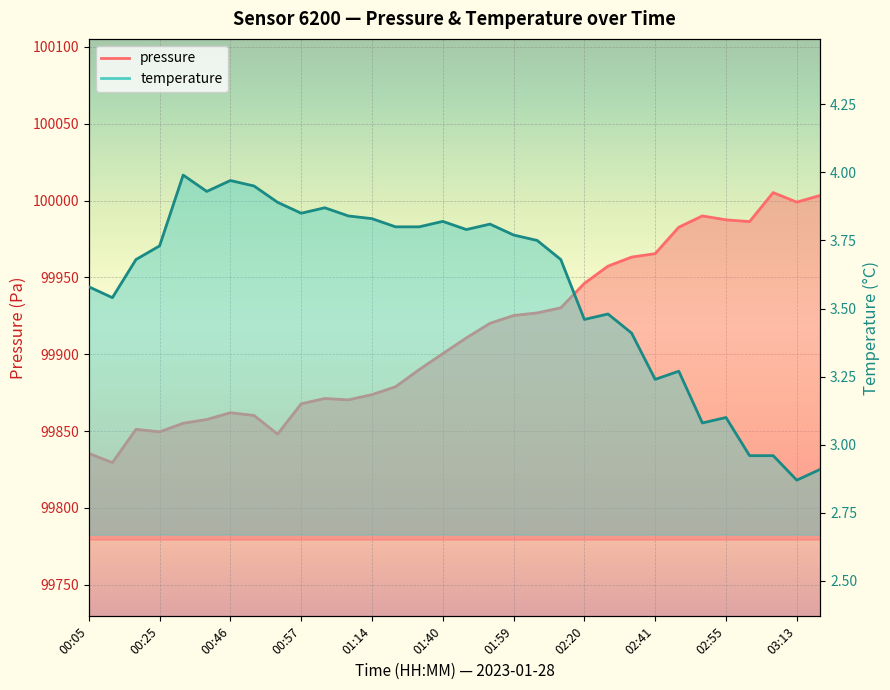

Between 01:46 and 00:34, which is larger?

01:46